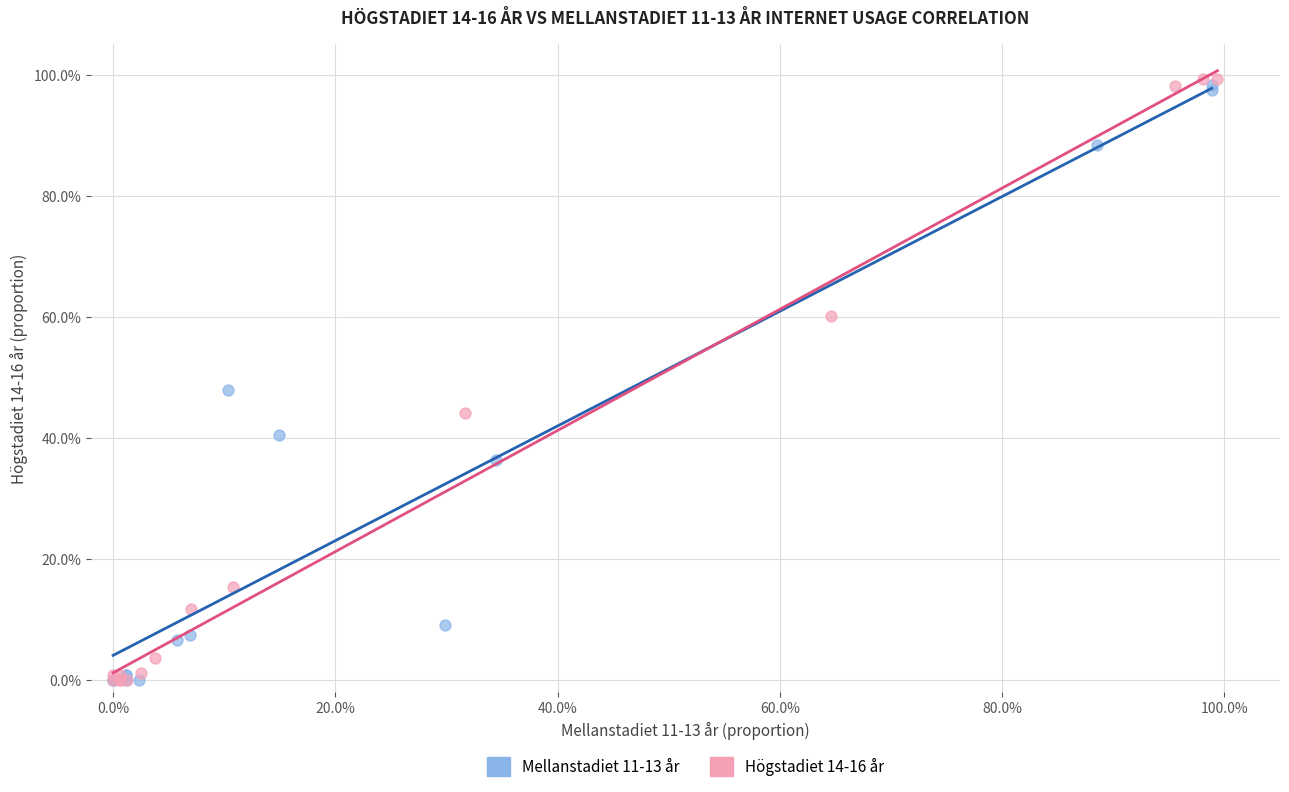

What are all the series names shown in the legend?

Mellanstadiet 11-13 år, Högstadiet 14-16 år